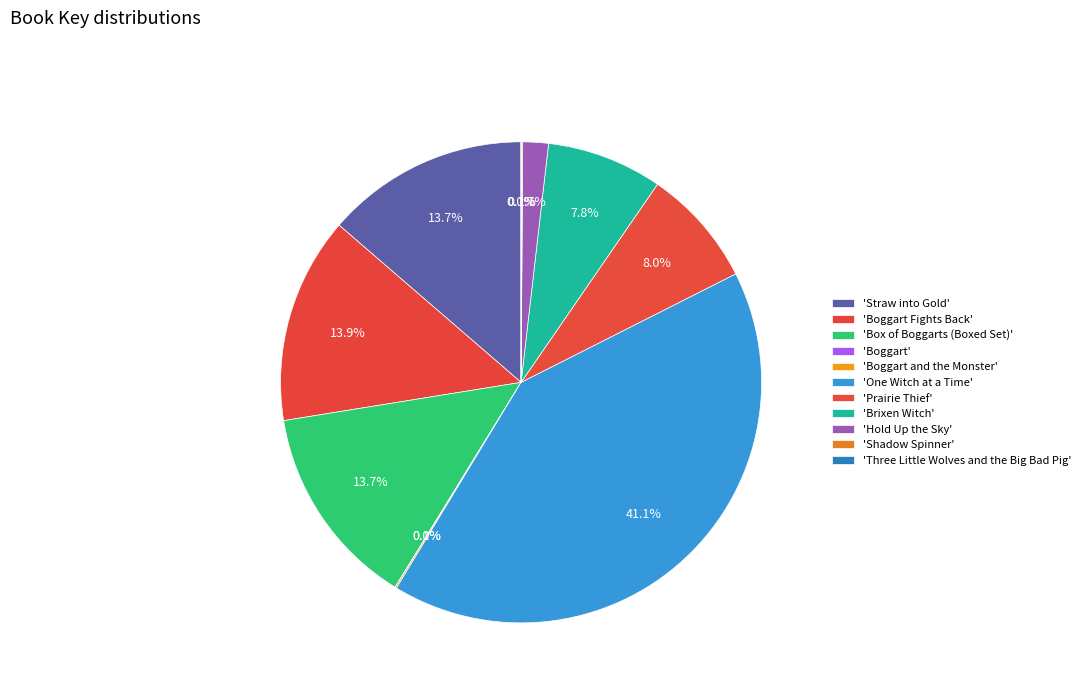

Which category has the biggest portion of the pie?

One Witch at a Time